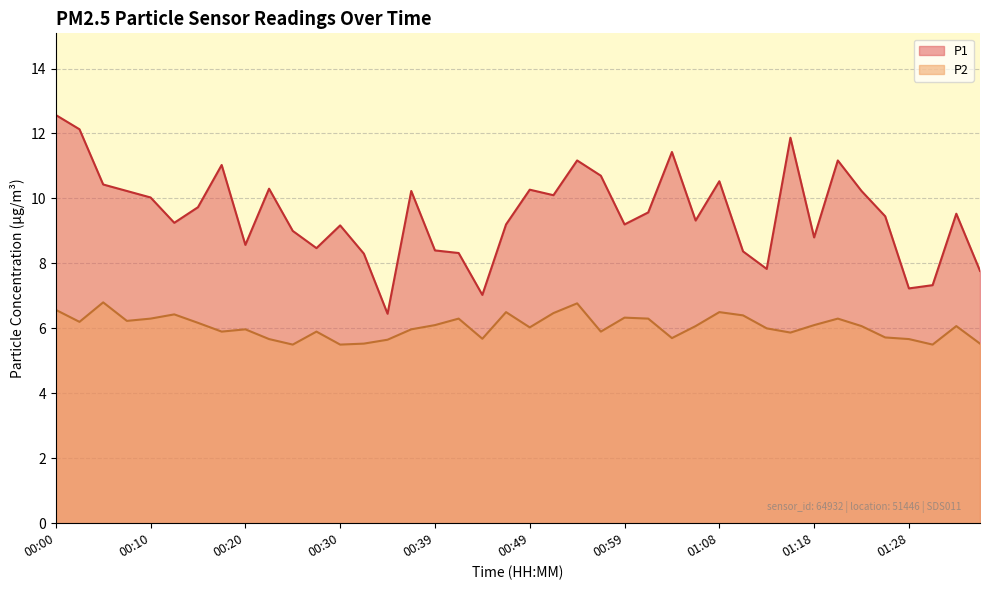

Which label corresponds to the smallest value in the chart?

00:25